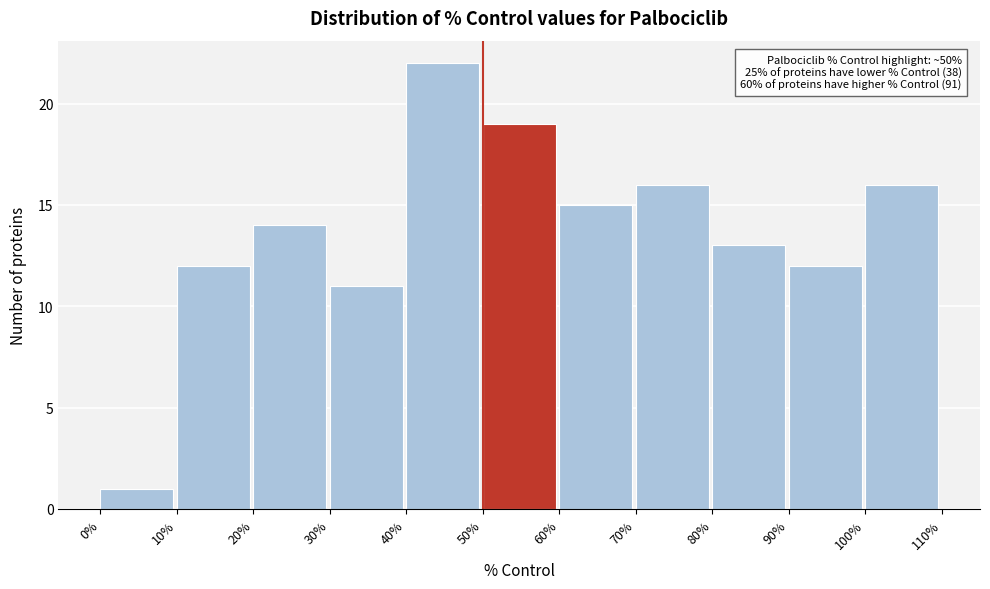

Which range on the x-axis has the tallest bar?

40% to 50%